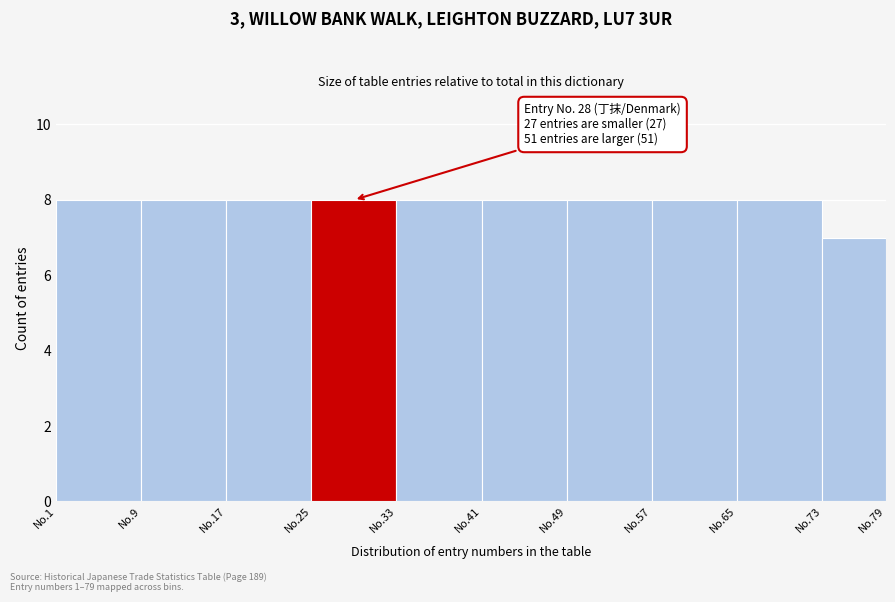

Reading left to right, extract all data points from this chart.

8	8	8	8	8	8	8	8	8	7